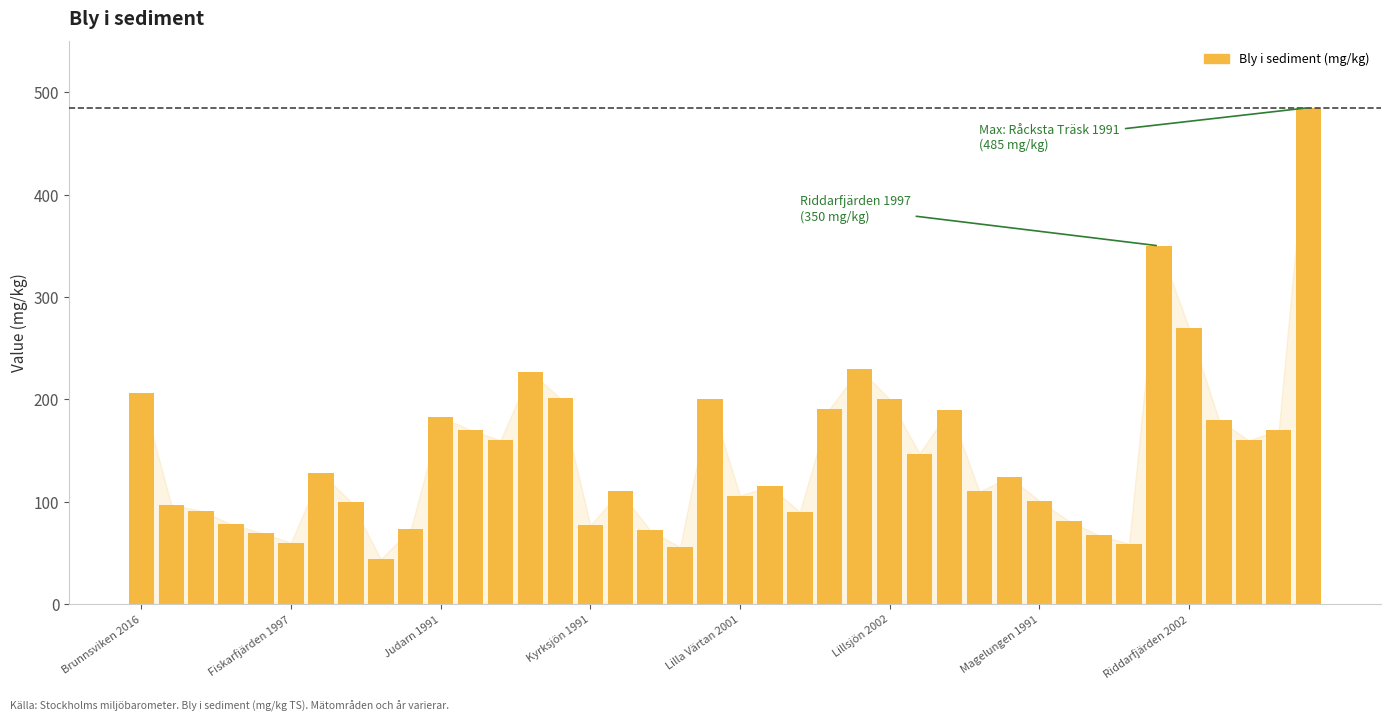

How many data points does each series have?

40